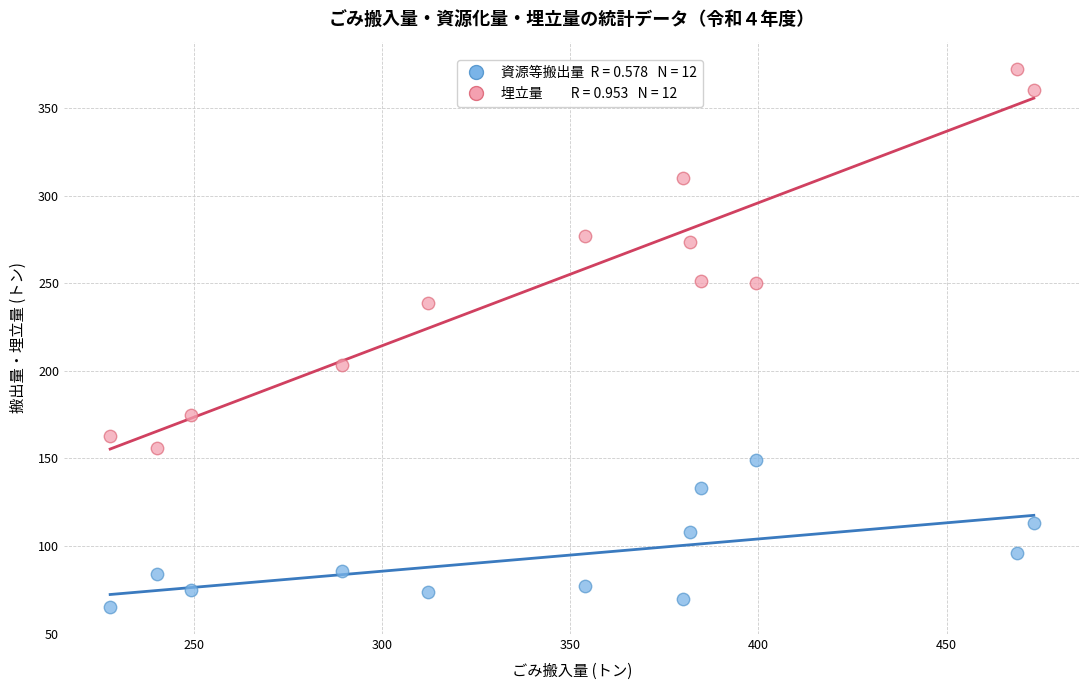

Across all data points, what is the range of X values (max minus min)?

245.3